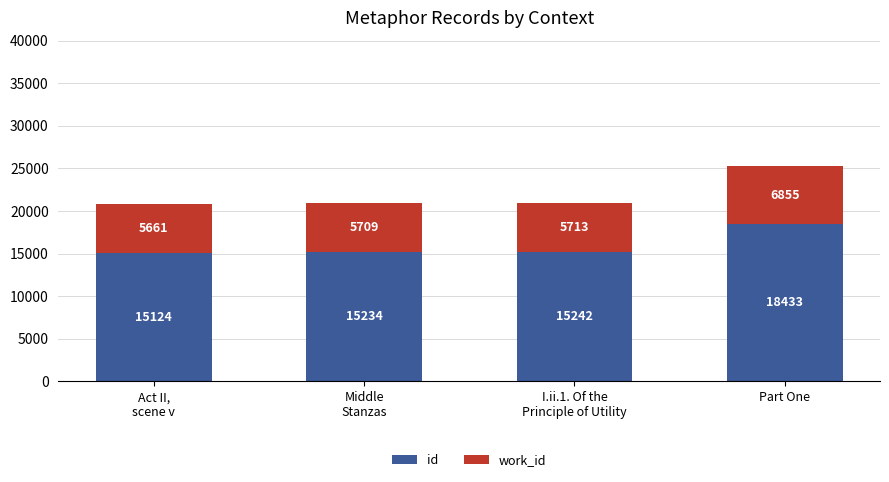

Which series has the widest spread of values?

id